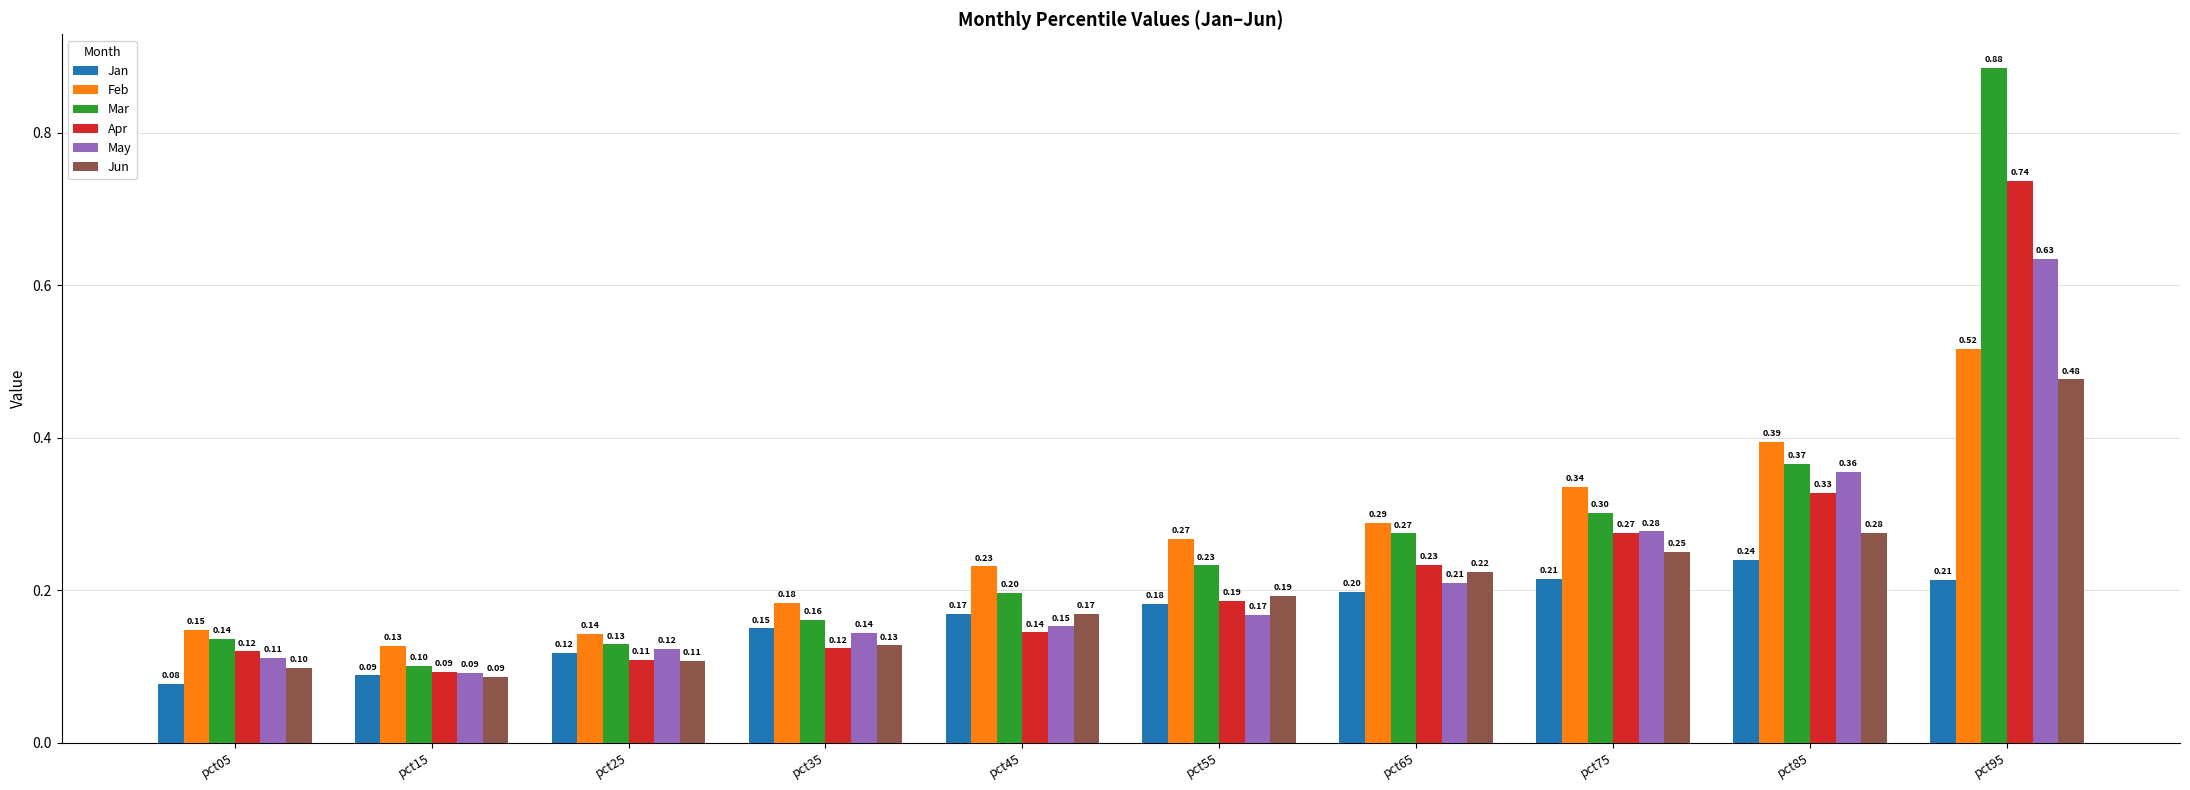

Between pct25 and pct85, which series saw the biggest shift?

Feb